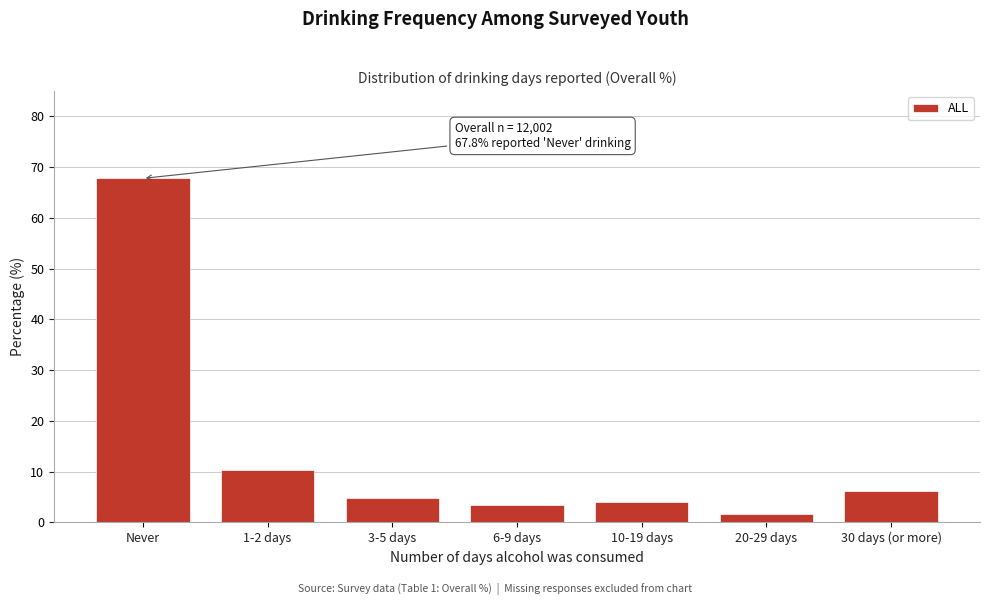

Reading left to right, transcribe all the data shown in this chart.

67.8	10.3	4.9	3.4	4.0	1.7	6.1